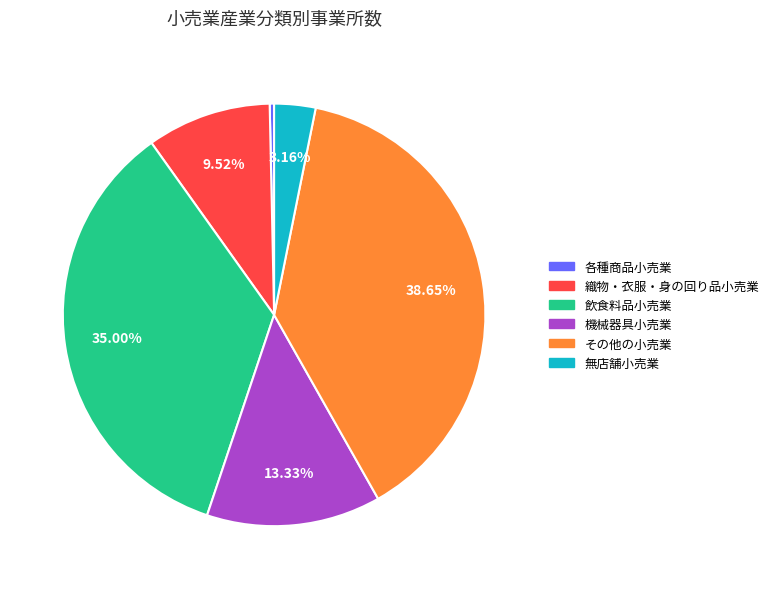

Which has a higher value, 各種商品小売業 or 飲食料品小売業?

飲食料品小売業